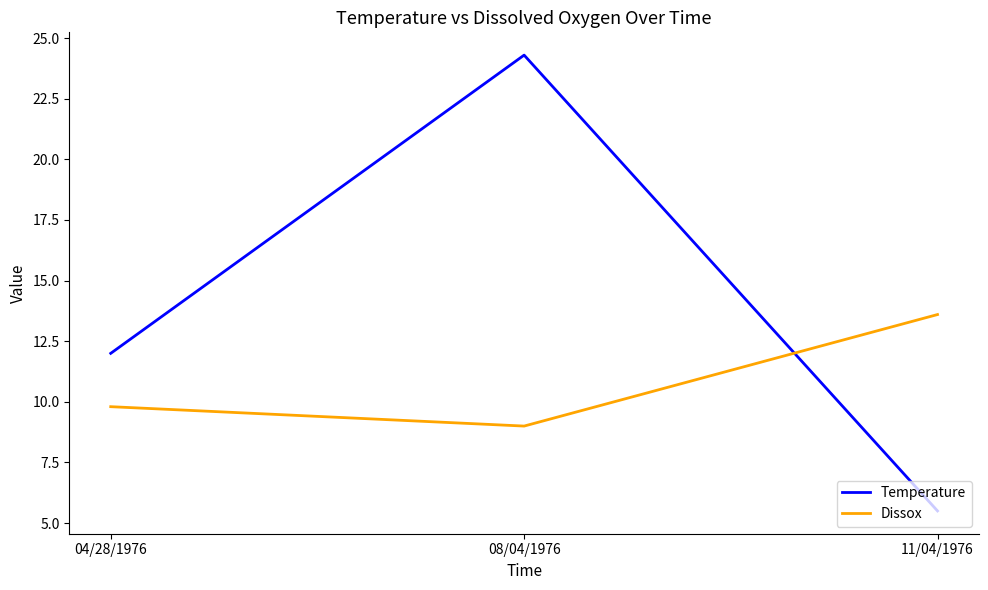

At which label does Temperature reach its minimum?

11/04/1976